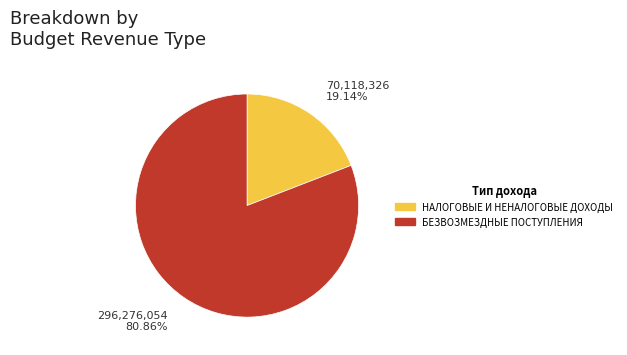

What is the ratio of the value at НАЛОГОВЫЕ И НЕНАЛОГОВЫЕ ДОХОДЫ to the value at БЕЗВОЗМЕЗДНЫЕ ПОСТУПЛЕНИЯ?

0.2